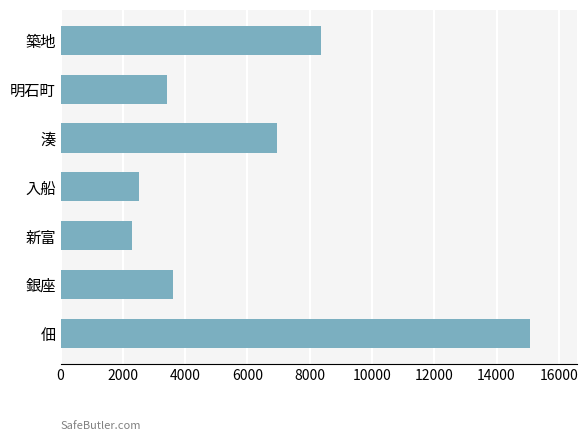

Does the chart contain any negative values?

No